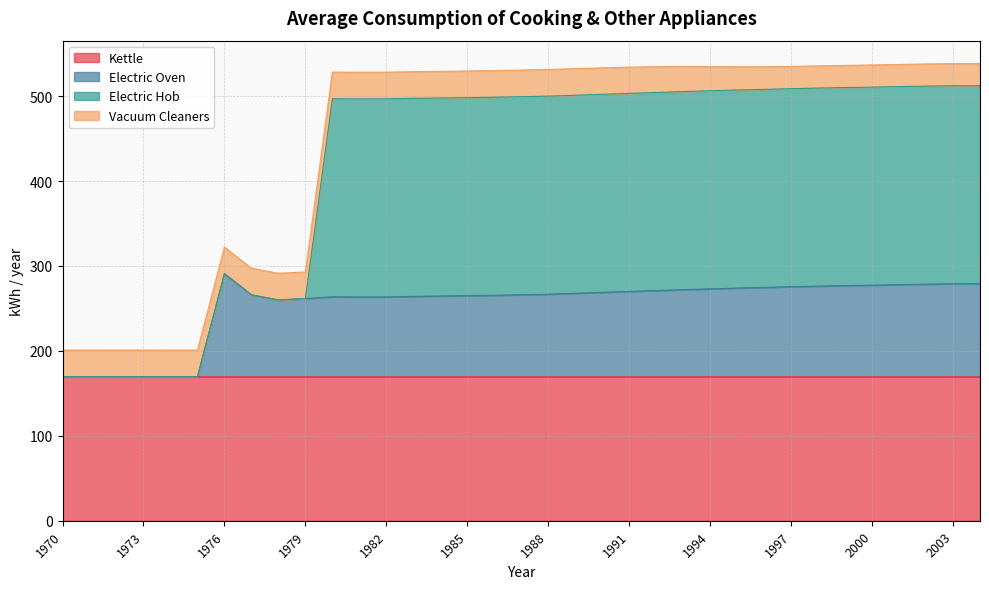

The value of Kettle at 1994 is 169.6. True or false?

True